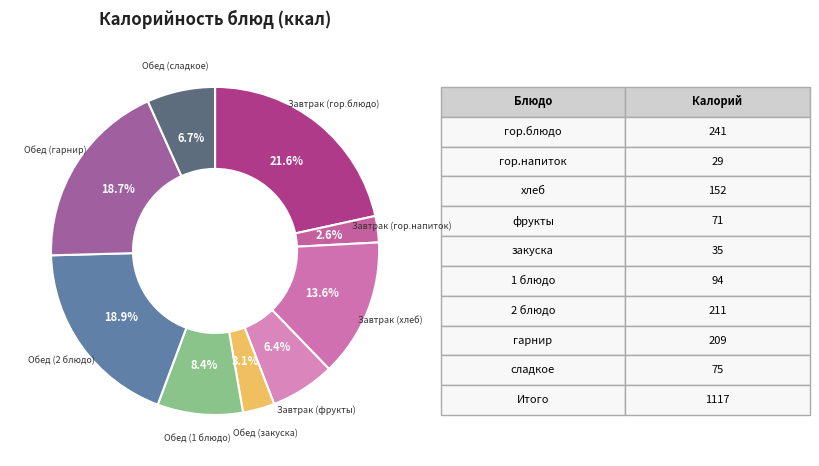

How many slices are in this pie chart?

9